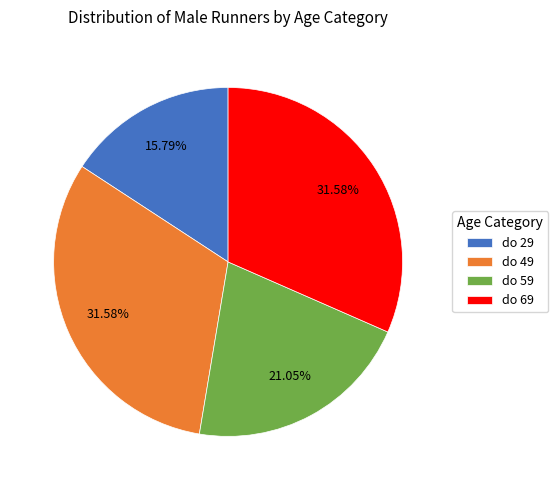

What is the ratio of the value at do 49 to the value at do 29?

2.0